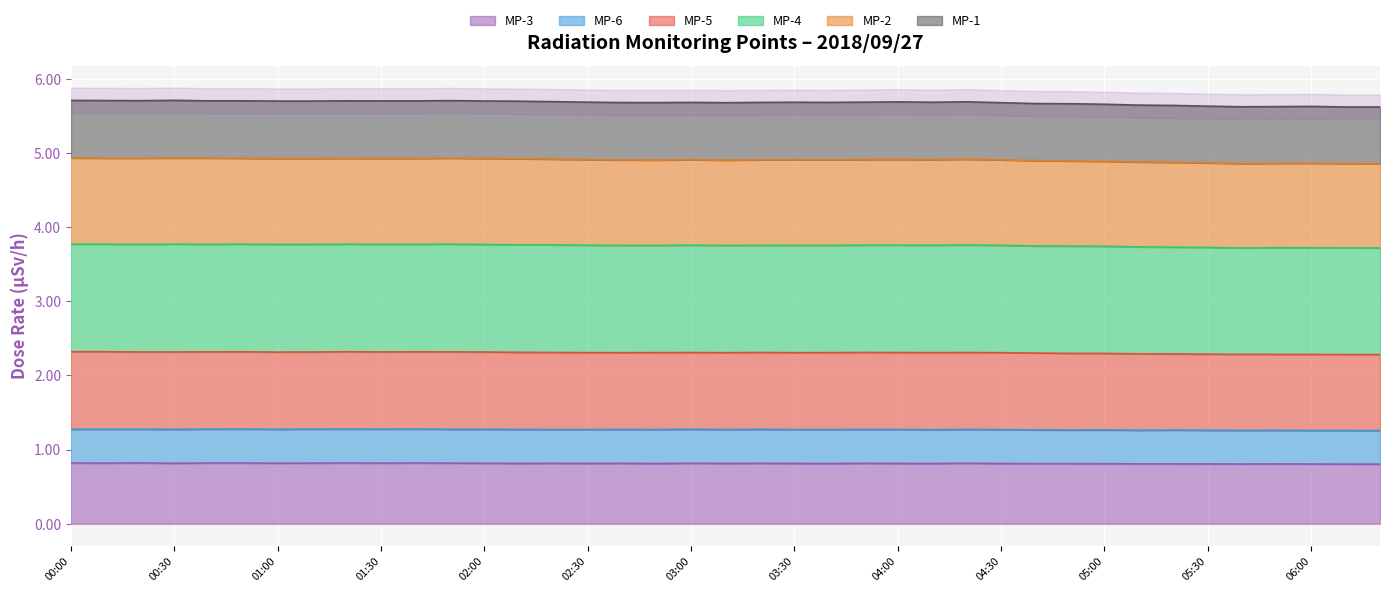

What is the difference between the highest and lowest values at 02:30?

4.1